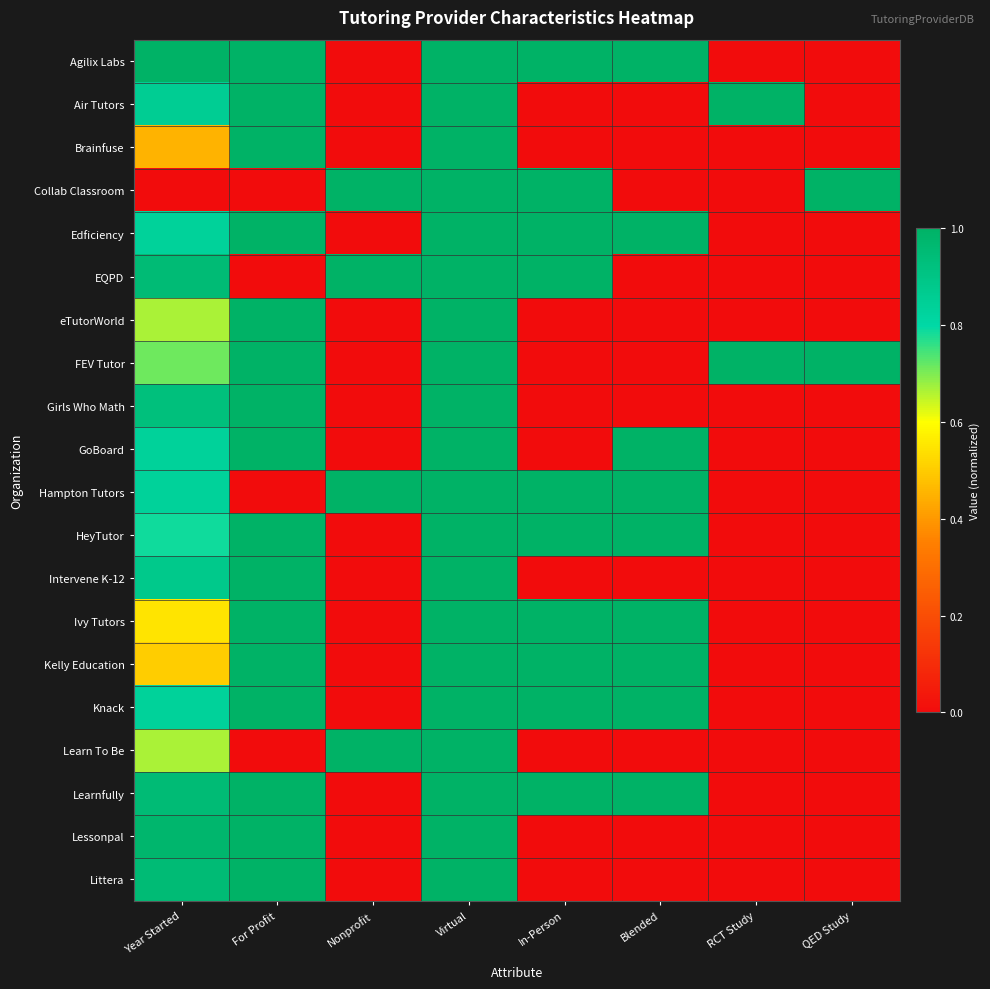

List the series in order of their peak value, highest first.

Agilix Labs, Air Tutors, Brainfuse, Collab Classroom, Edficiency, EQPD, eTutorWorld, FEV Tutor, Girls Who Math, GoBoard, Hampton Tutors, HeyTutor, Intervene K-12, Ivy Tutors, Kelly Education, Knack, Learn To Be, Learnfully, Lessonpal, Littera